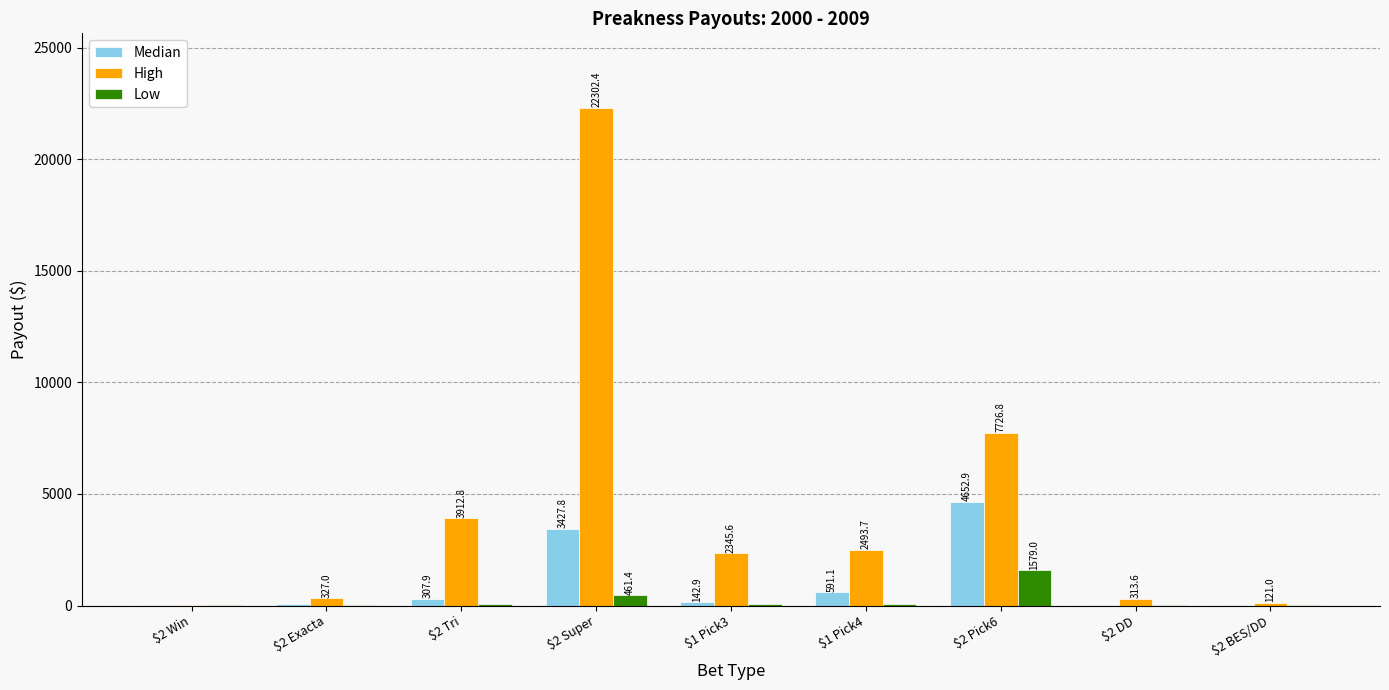

At which category does the chart reach its peak across all series?

$2 Super